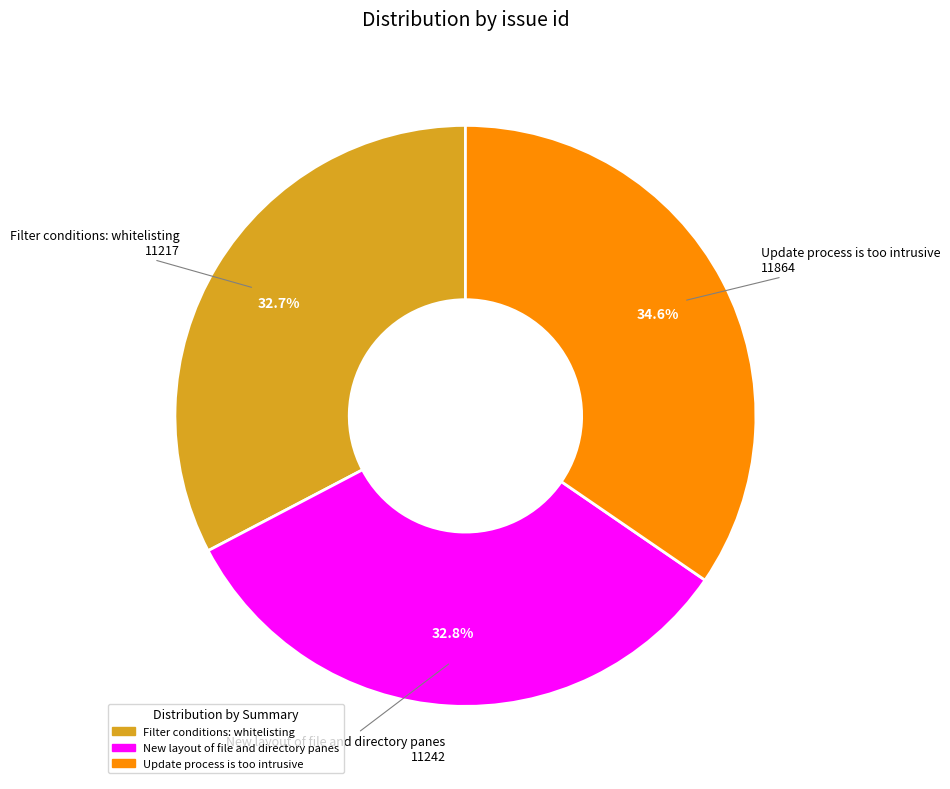

What is the ratio of the value at Filter conditions: whitelisting to the value at Update process is too intrusive?

0.9